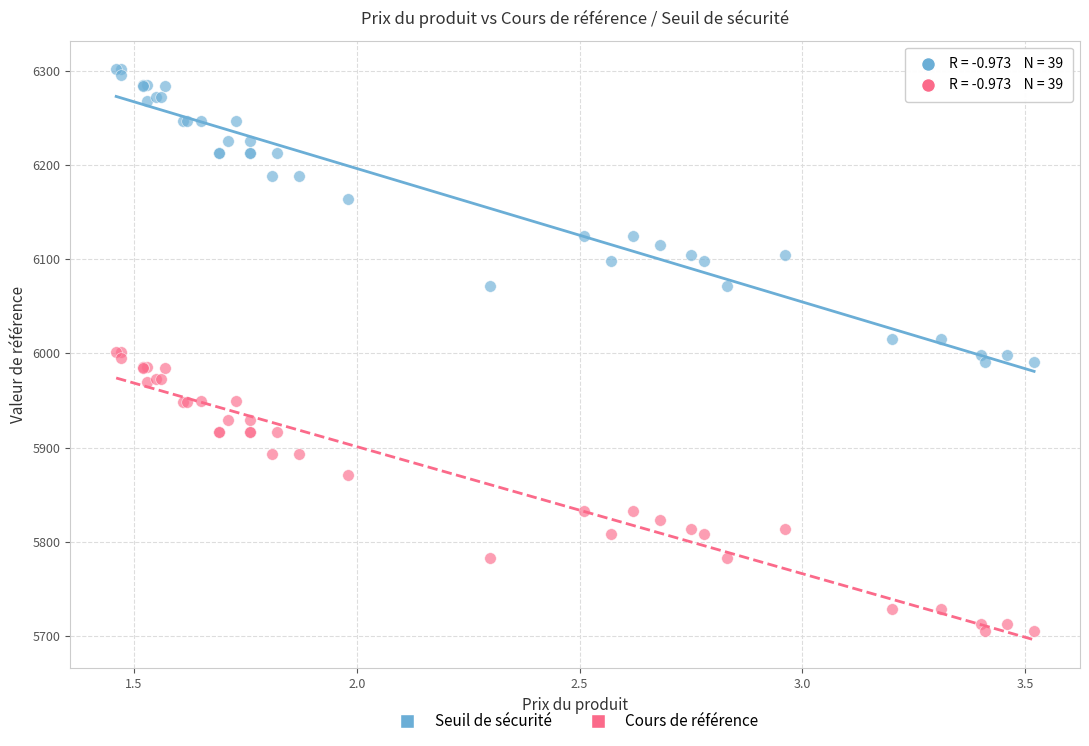

What are all the series names shown in the legend?

Seuil de sécurité, Cours de référence